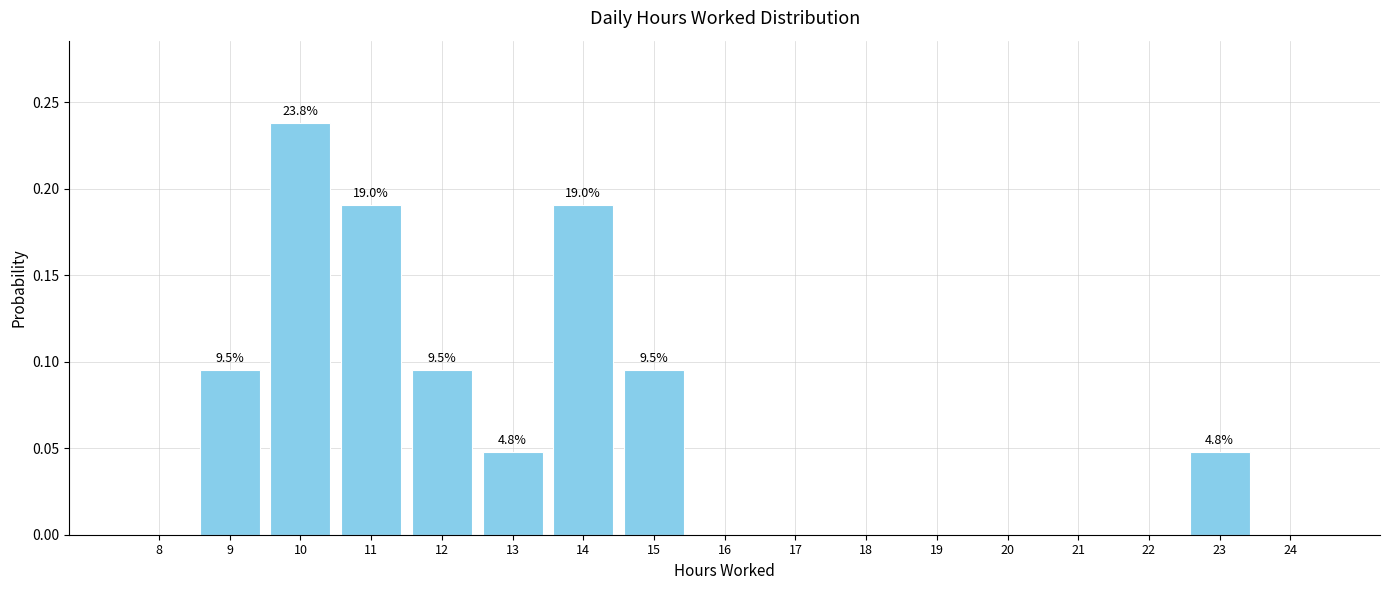

What is the sum of all values?

1.0